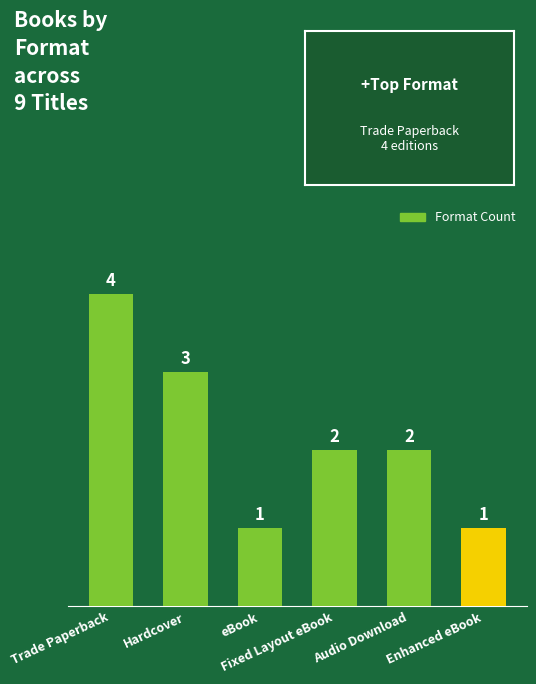

Does the chart contain any negative values?

No